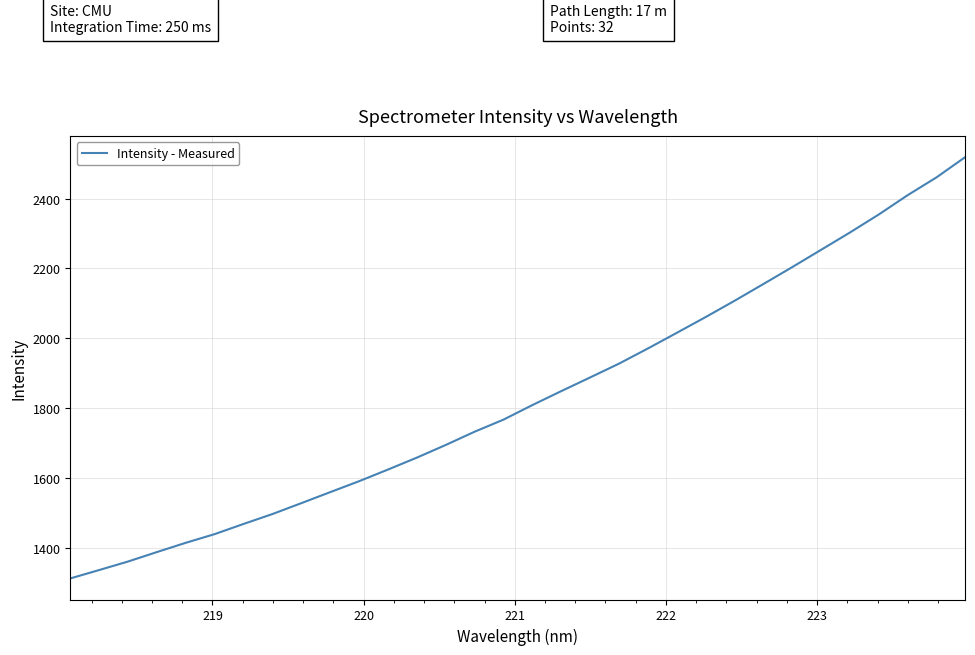

What is the difference between the maximum and minimum values?

1206.8